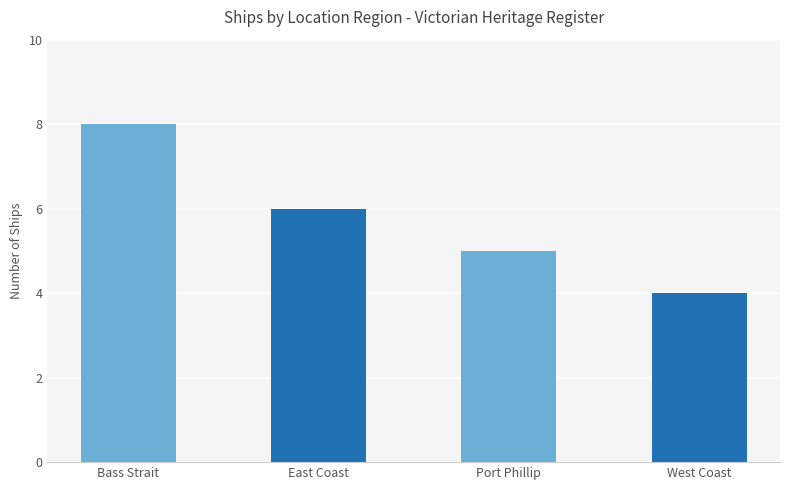

What is the greatest value displayed?

8